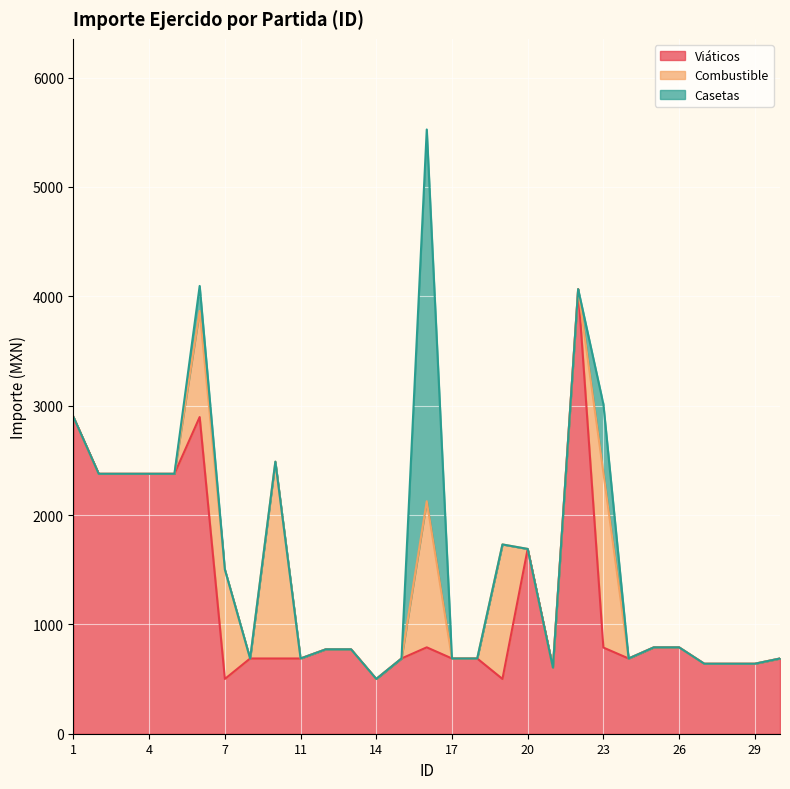

Where do Casetas and Viáticos first cross each other?

15 and 16